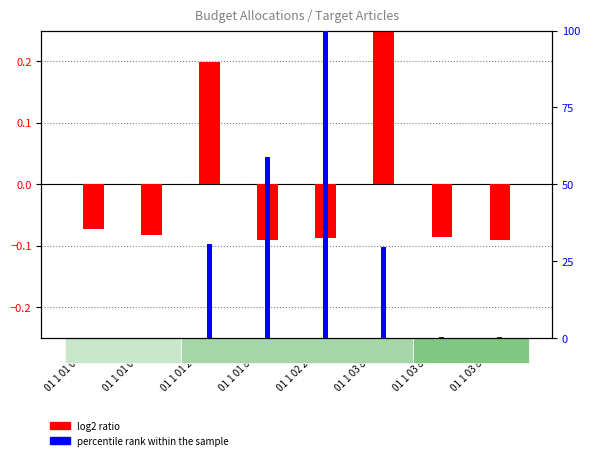

Reading left to right, transcribe all the data shown in this chart.

log2 ratio: -0.1	-0.1	0.2	-0.1	-0.1	0.3	-0.1	-0.1
percentile rank within the sample: 0.0	0.1	30.5	58.8	100.0	29.6	0.3	0.5